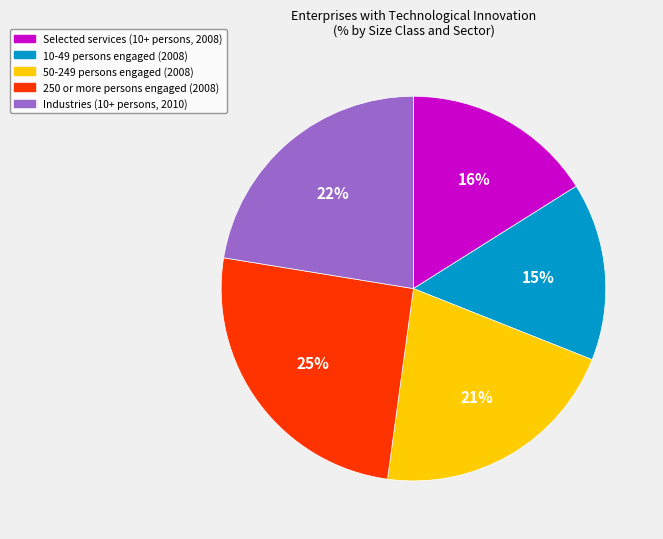

To the nearest percent, what is the difference between the largest and smallest slice percentages?

10%